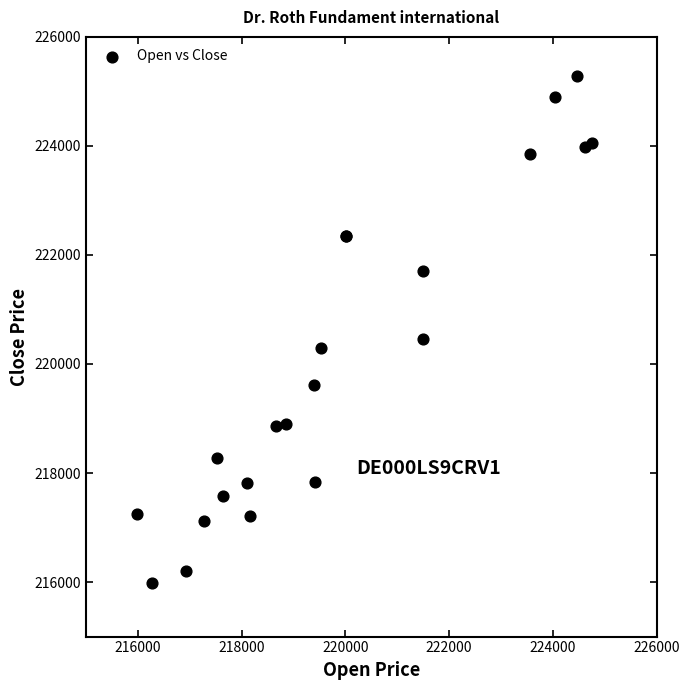

What Y value in the scatter plot is closest to 220632?

220452